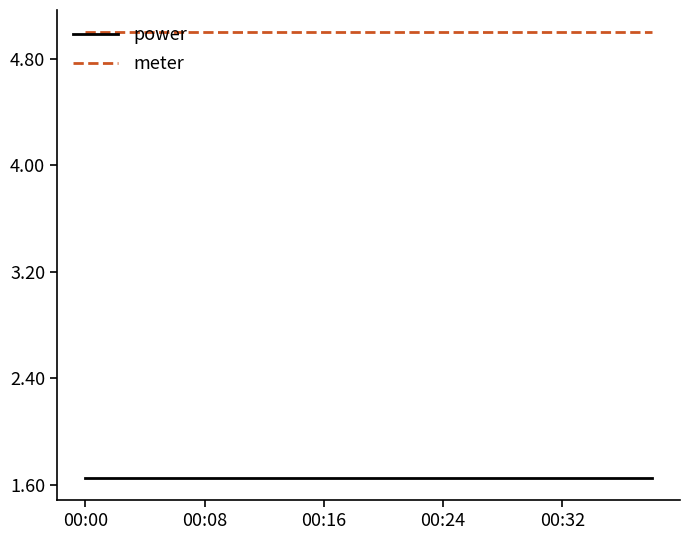

What is the maximum value shown in the chart?

5.0